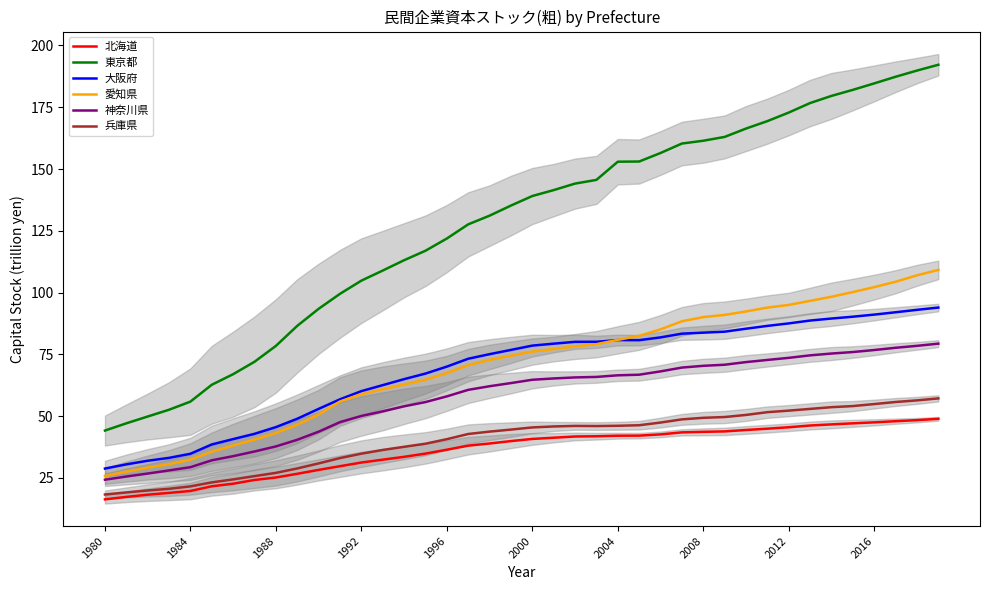

What is the highest value of the 神奈川県 series?

79.4